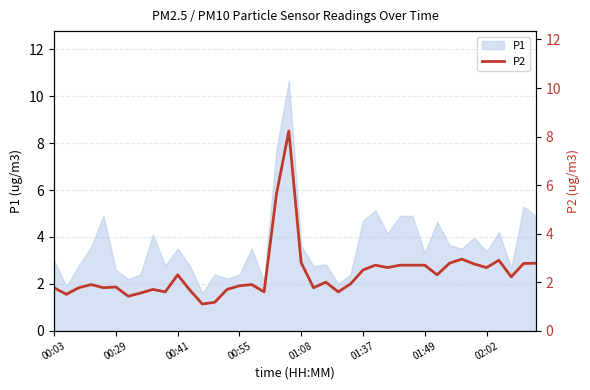

What is the difference between the values at 28 and 00:03?

0.9